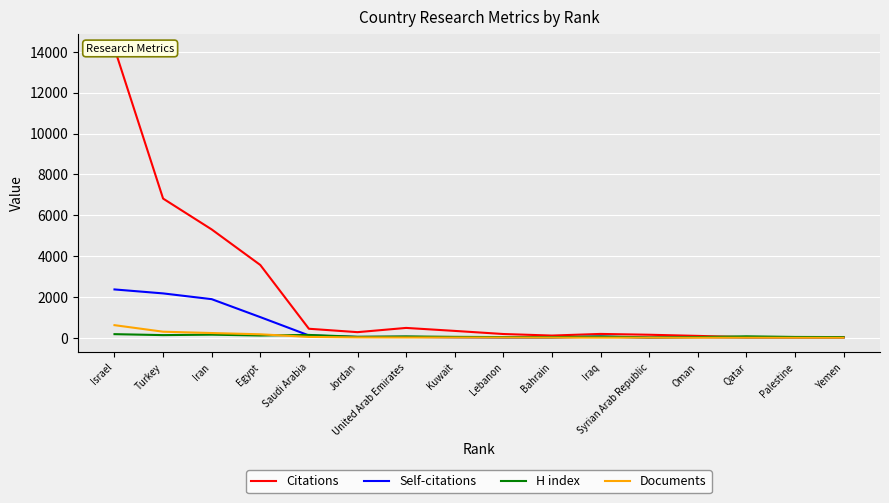

Is the value of H index at Turkey greater than the value of Self-citations at Bahrain?

Yes